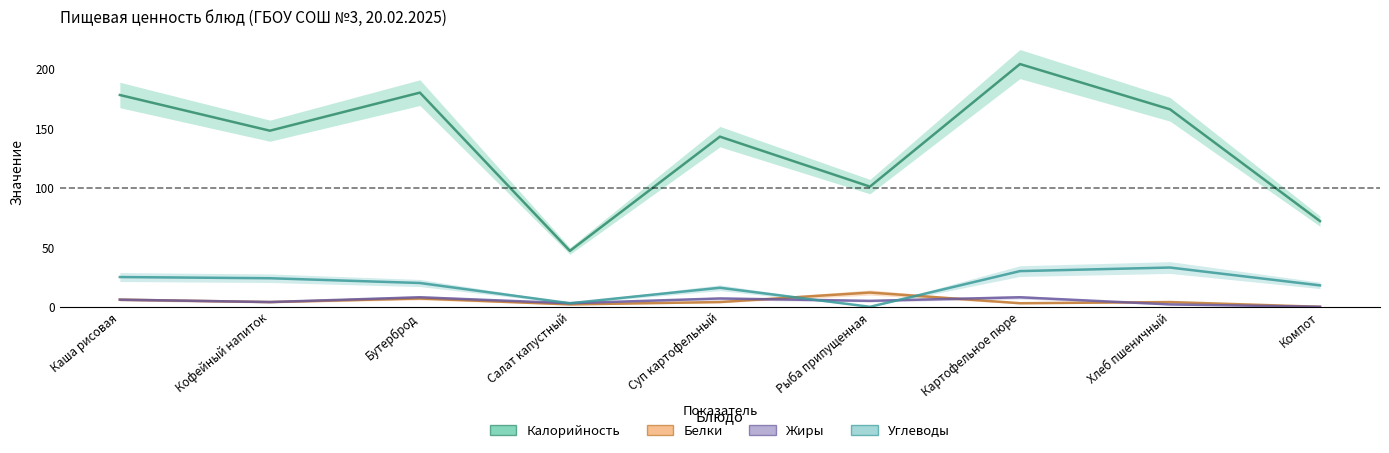

What is the average value of the Жиры series?

5